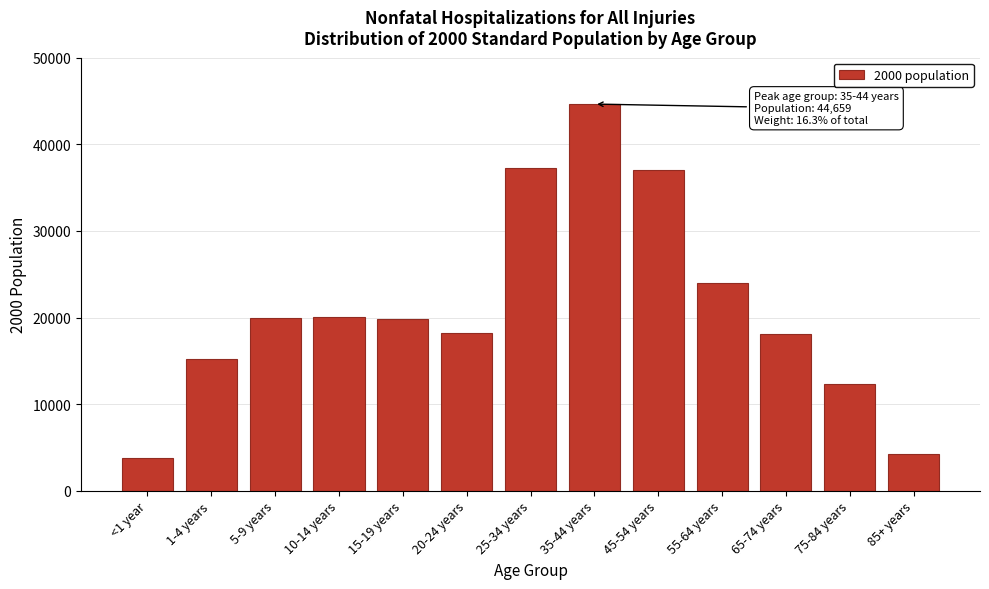

What is the value of the 9th bar from the left?

37030